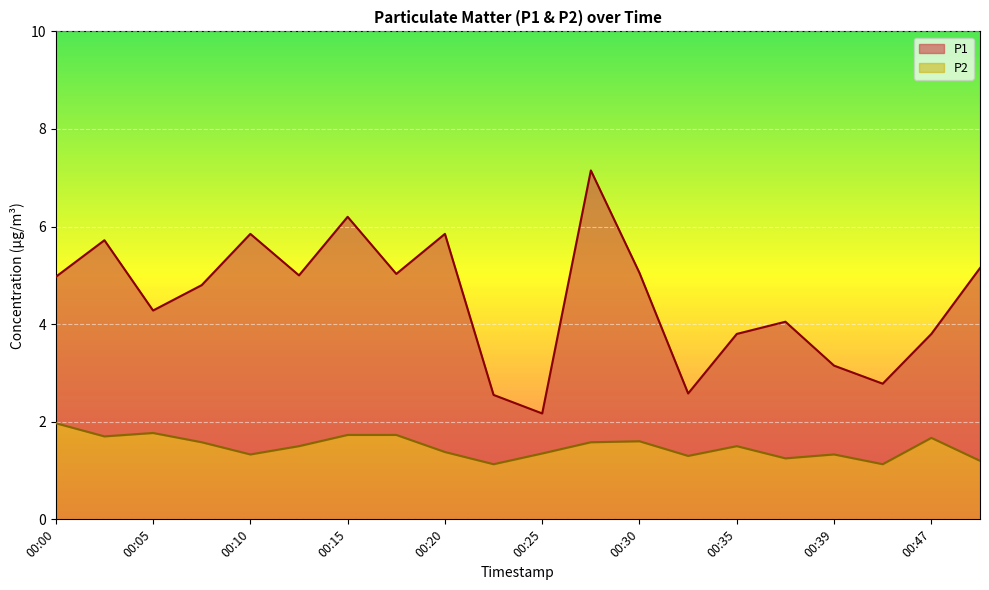

Is it true that P2 equals 1.2 at 00:50?

True